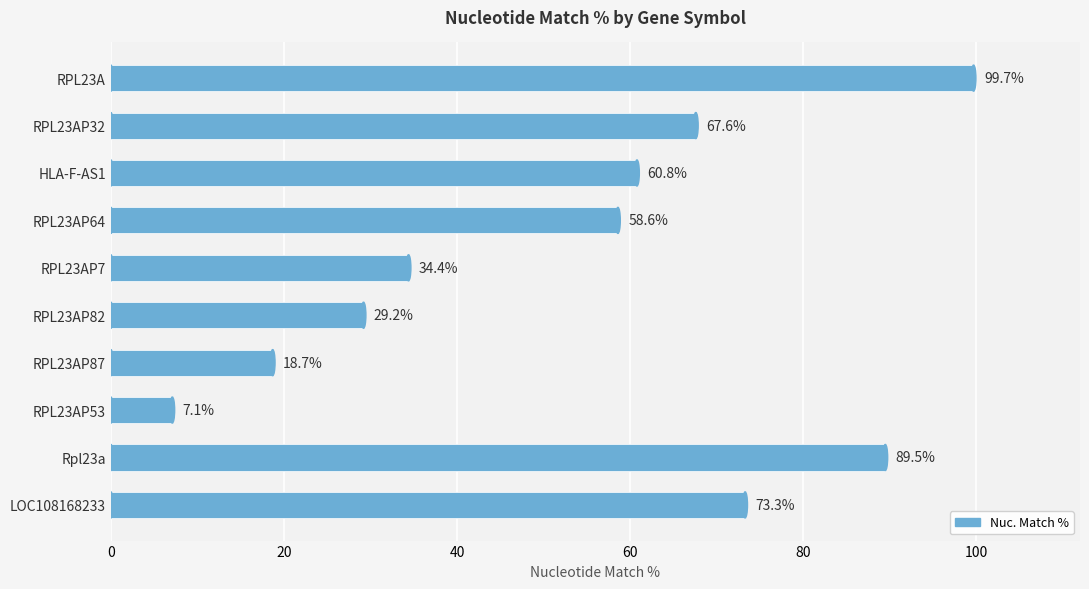

What is the label of the 4th bar from the bottom?

RPL23AP87